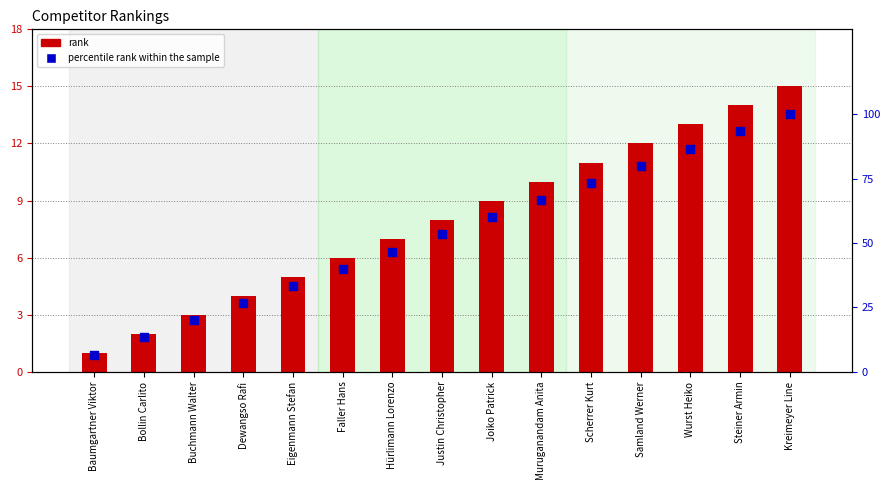

Which series contains the highest Y value?

percentile rank within the sample